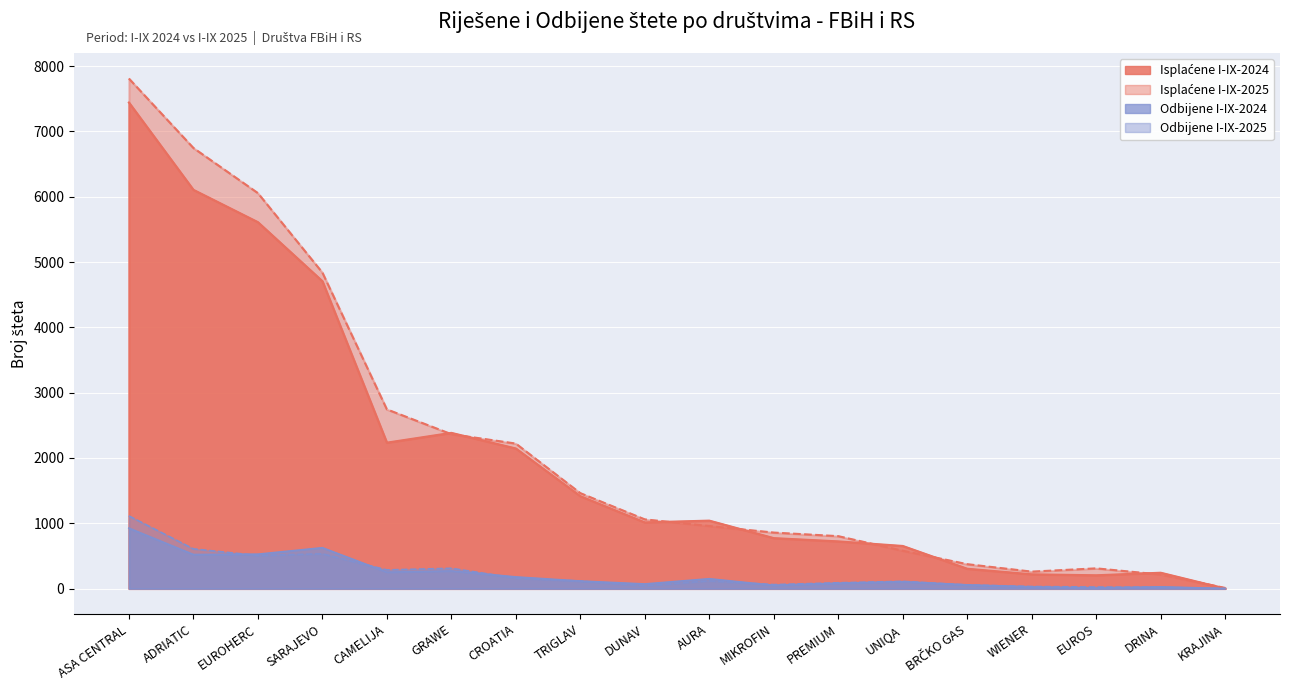

What is the average value of the Isplaćene I-IX-2025 series?

2203